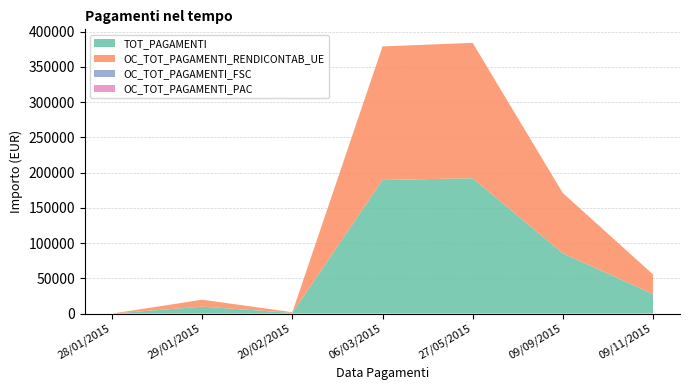

Reading left to right, transcribe all the data shown in this chart.

TOT_PAGAMENTI: 28/01/2015=0.0	29/01/2015=9820.9	20/02/2015=982.1	06/03/2015=189582.8	27/05/2015=192097.4	09/09/2015=85533.8	09/11/2015=27820.0
OC_TOT_PAGAMENTI_RENDICONTAB_UE: 28/01/2015=0.0	29/01/2015=9820.9	20/02/2015=982.1	06/03/2015=189582.8	27/05/2015=192097.4	09/09/2015=85533.8	09/11/2015=27820.0
OC_TOT_PAGAMENTI_FSC: 28/01/2015=0.0	29/01/2015=0.0	20/02/2015=0.0	06/03/2015=0.0	27/05/2015=0.0	09/09/2015=0.0	09/11/2015=0.0
OC_TOT_PAGAMENTI_PAC: 28/01/2015=0.0	29/01/2015=0.0	20/02/2015=0.0	06/03/2015=0.0	27/05/2015=0.0	09/09/2015=0.0	09/11/2015=0.0